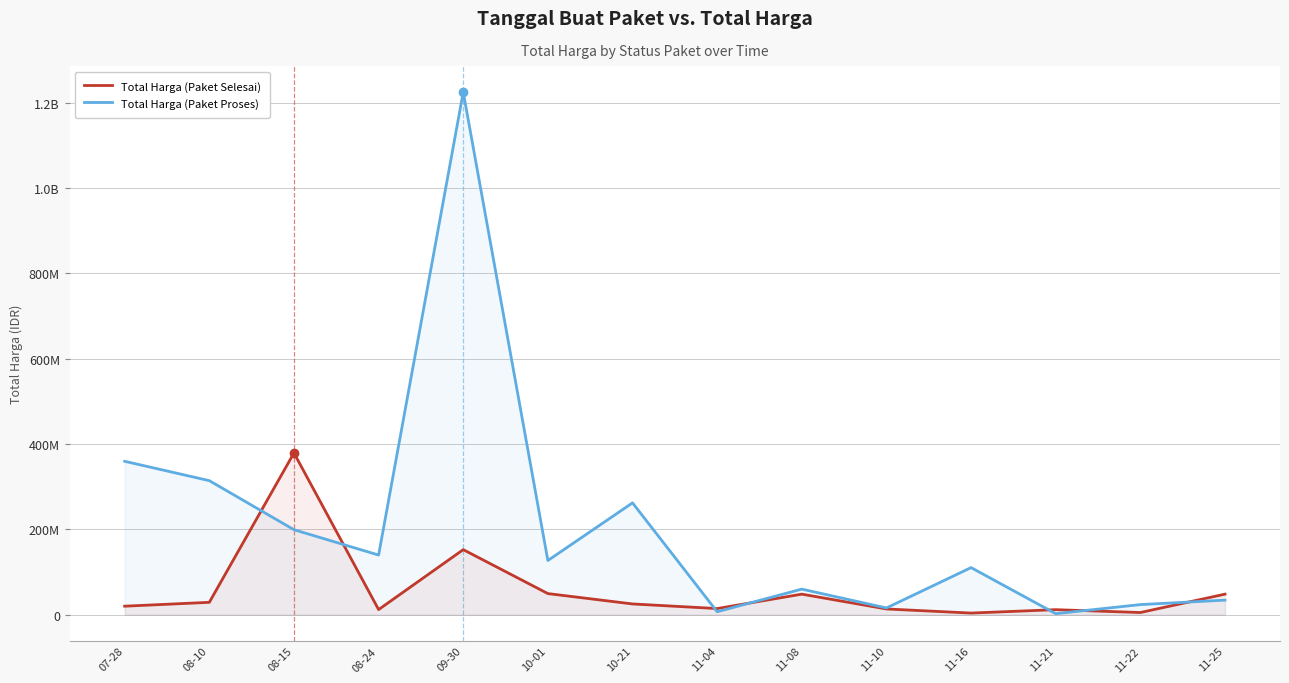

Rank the series at 08-15 from lowest to highest value.

Total Harga (Paket Proses), Total Harga (Paket Selesai)